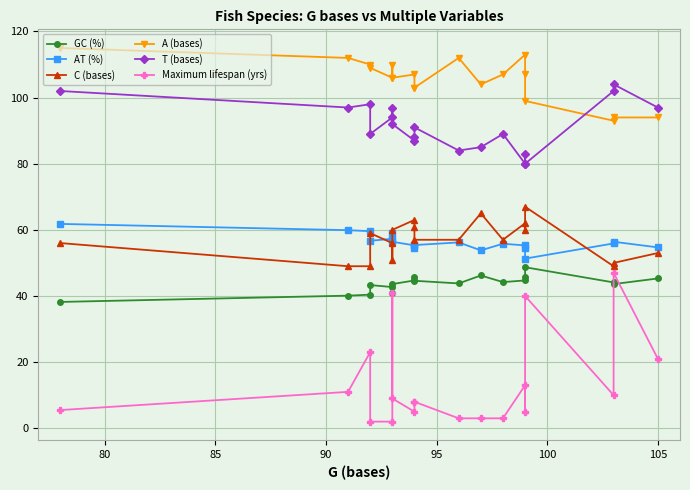

Does the chart have visible grid lines?

Yes